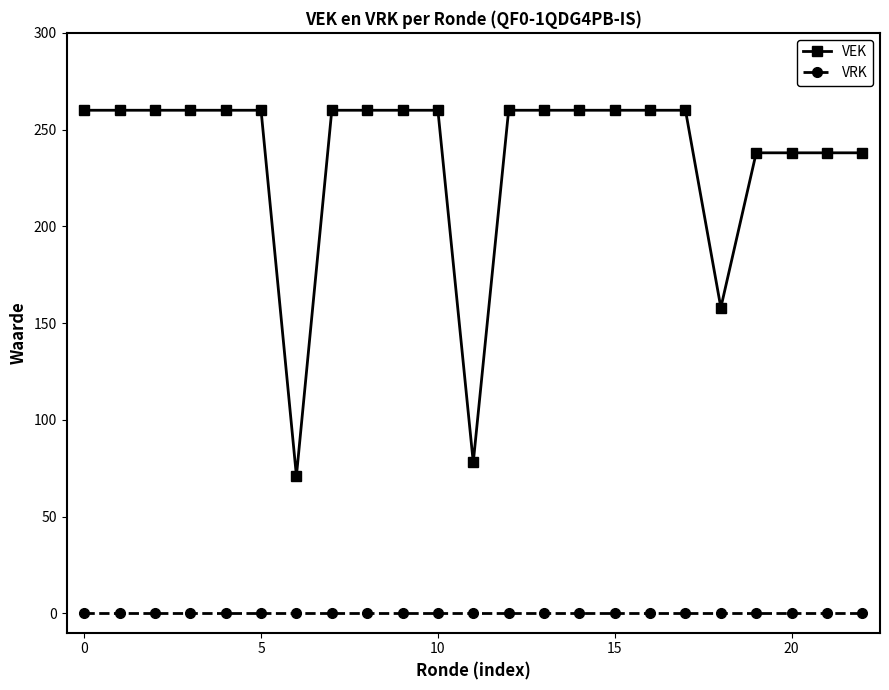

Does the chart display data point markers on the line(s)?

Yes